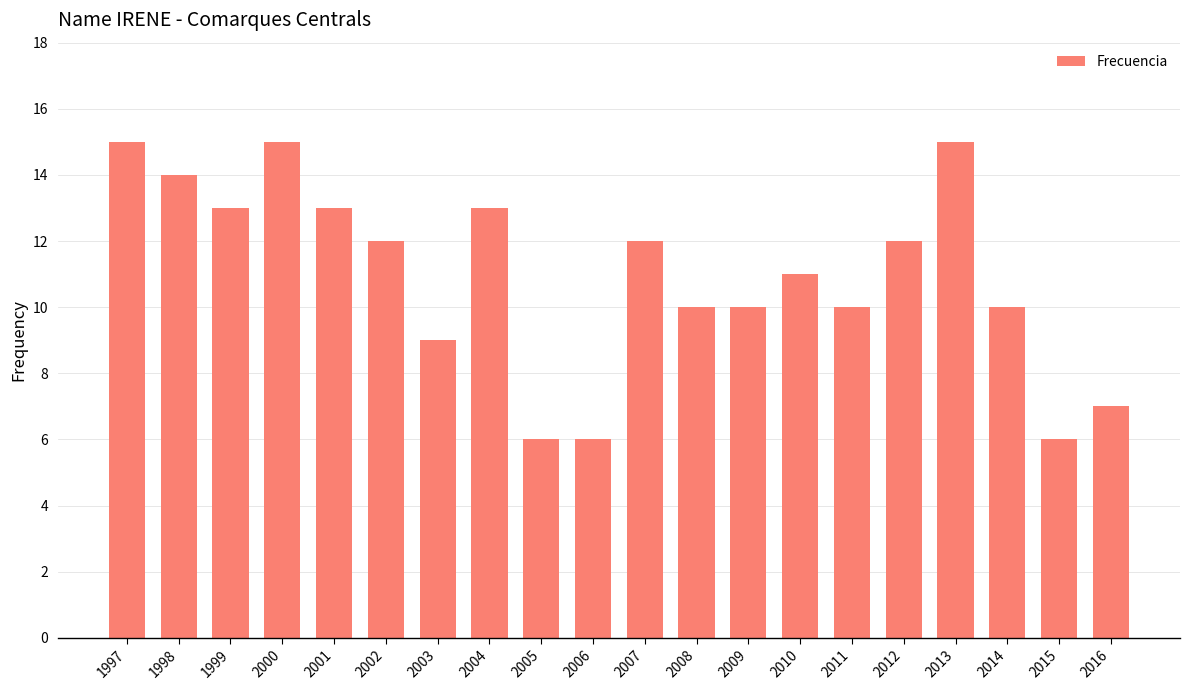

The chart shows a value of 4 at 2000. True or false?

False